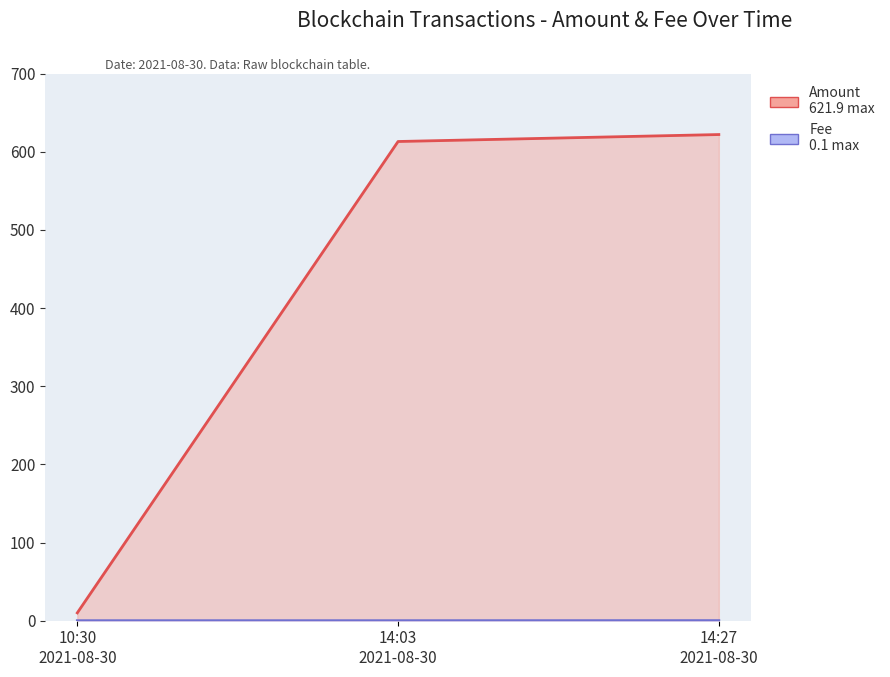

What are all the series names shown in the legend?

Amount, Fee